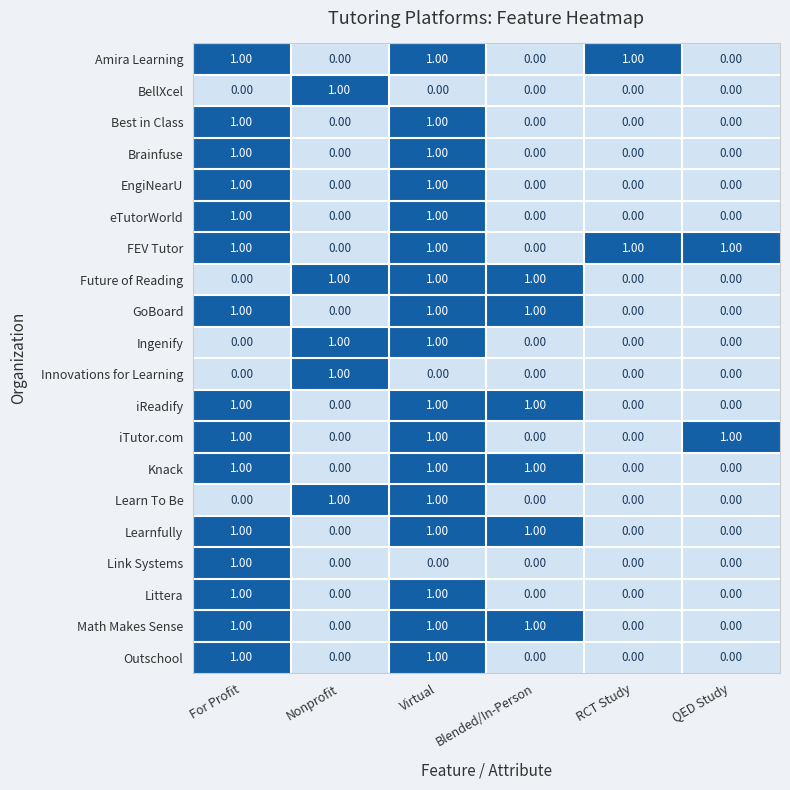

Which series has the largest total across all categories?

FEV Tutor